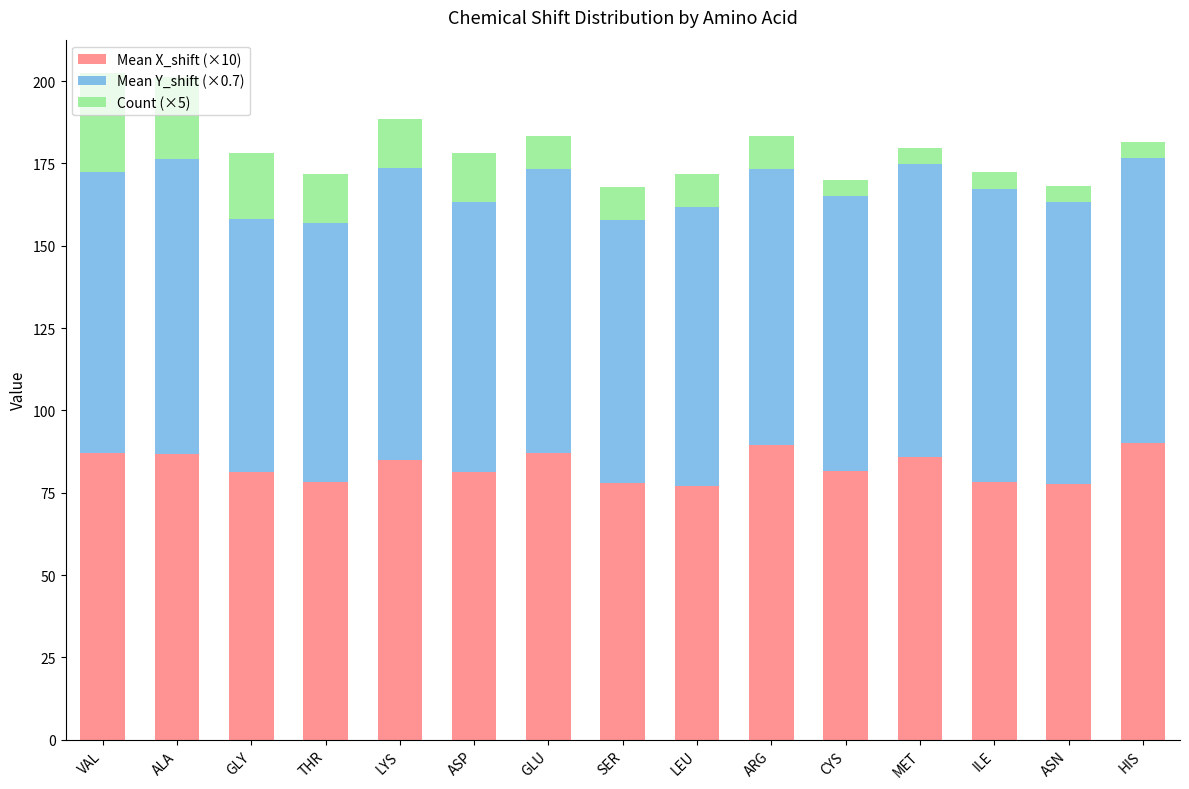

What is the total value across all series at ASN?

168.2